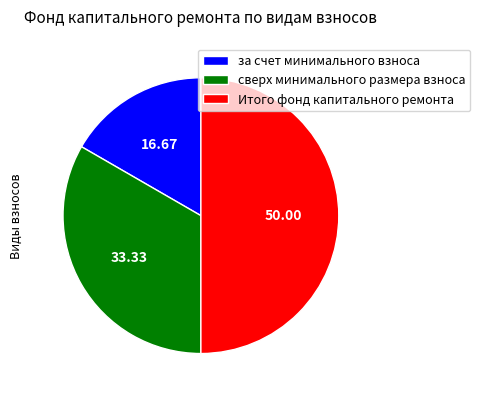

Rank the categories by value from highest to lowest.

Итого фонд капитального ремонта, сверх минимального размера взноса, за счет минимального взноса